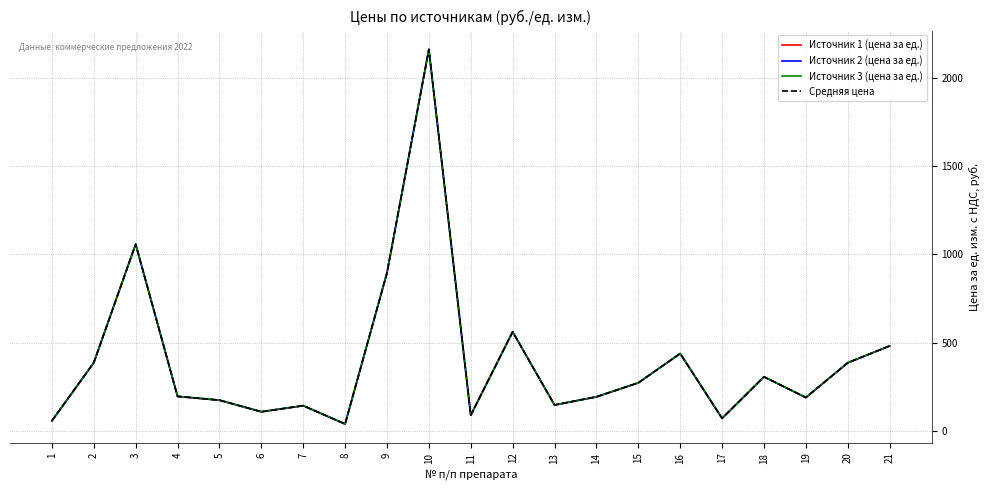

What is the total value across all series at 6?

440.1